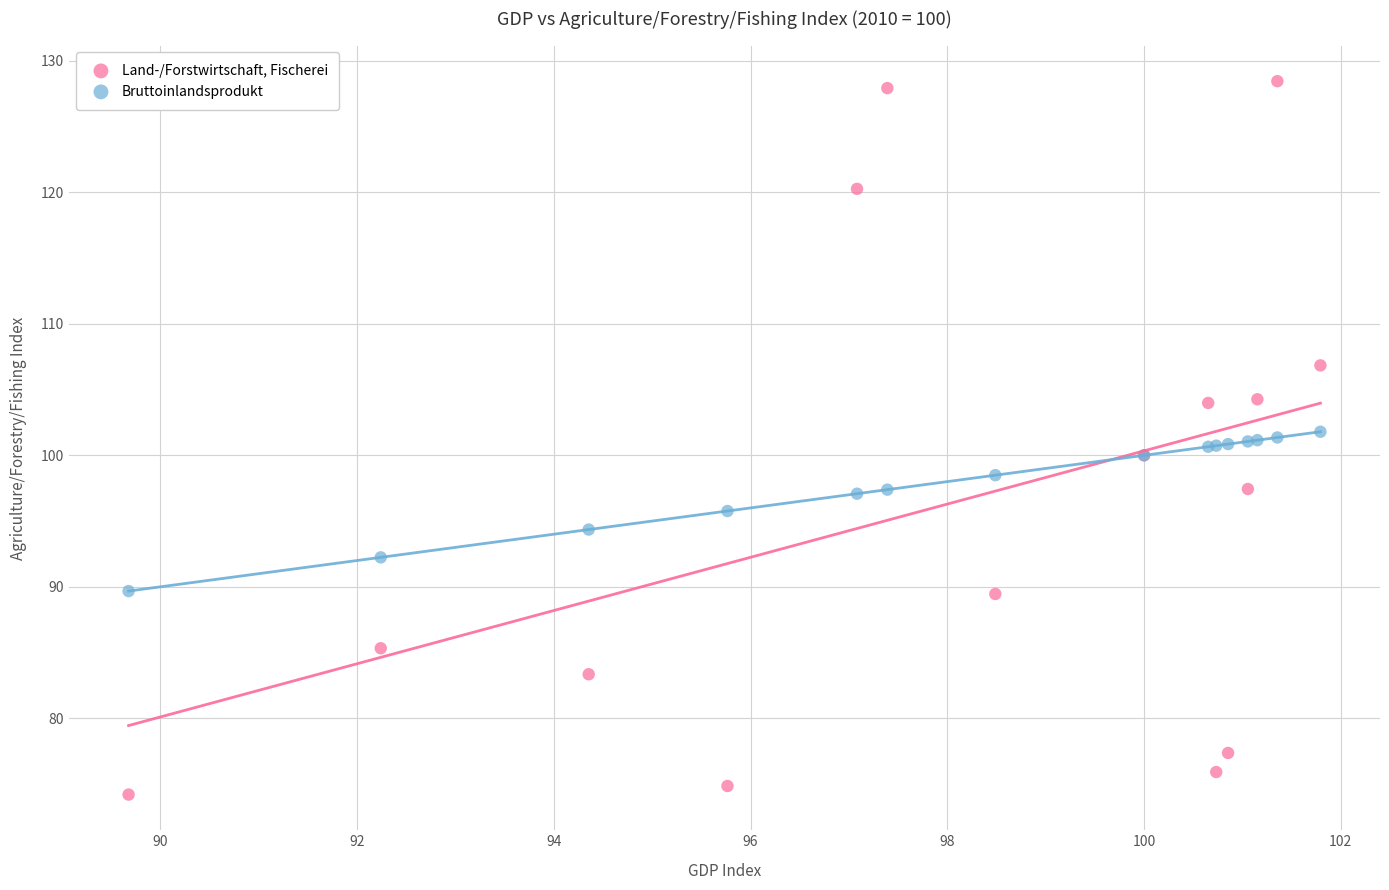

Which series contains the highest Y value?

Land-/Forstwirtschaft, Fischerei